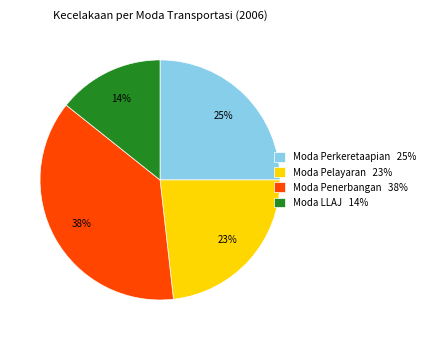

Which category has the smallest portion of the pie?

Moda LLAJ